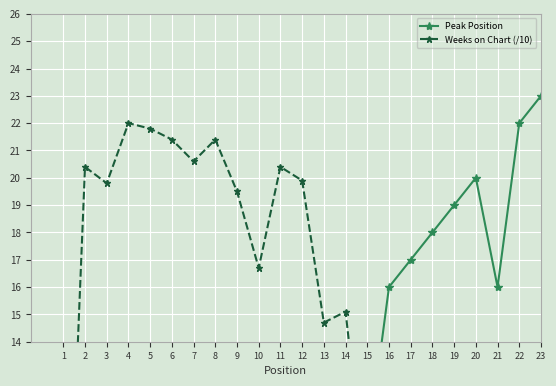

At which label does Peak Position reach its minimum?

1